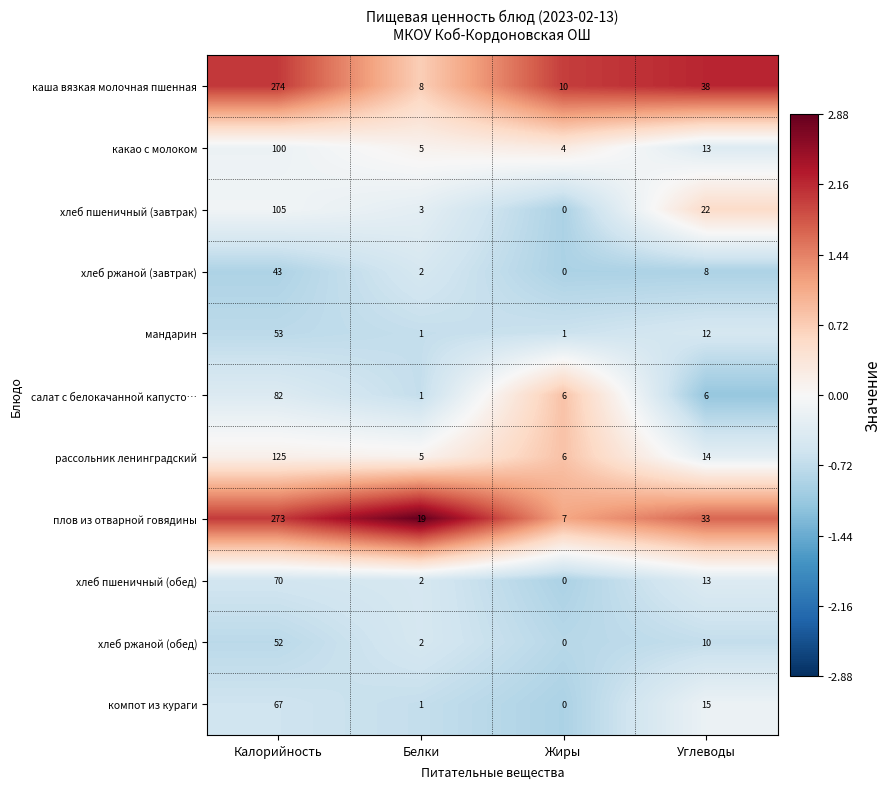

Rank the series by their maximum value, from highest to lowest.

каша вязкая молочная пшенная, плов из отварной говядины, рассольник ленинградский, хлеб пшеничный (завтрак), какао с молоком, салат с белокачанной капусто…, хлеб пшеничный (обед), компот из кураги, мандарин, хлеб ржаной (обед), хлеб ржаной (завтрак)